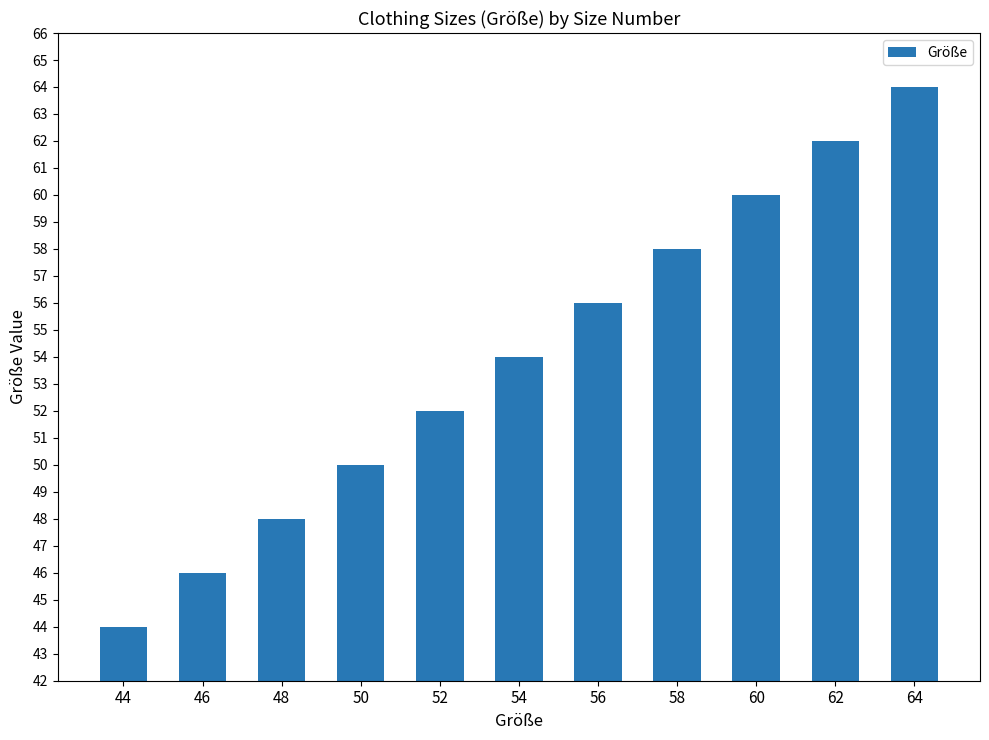

List the labels in order of value, smallest first.

44, 46, 48, 50, 52, 54, 56, 58, 60, 62, 64